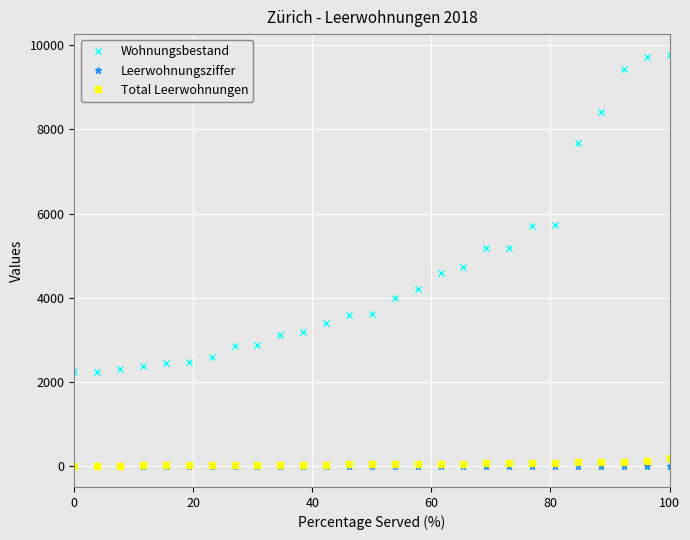

How many data points in Leerwohnungsziffer are above 1?

17